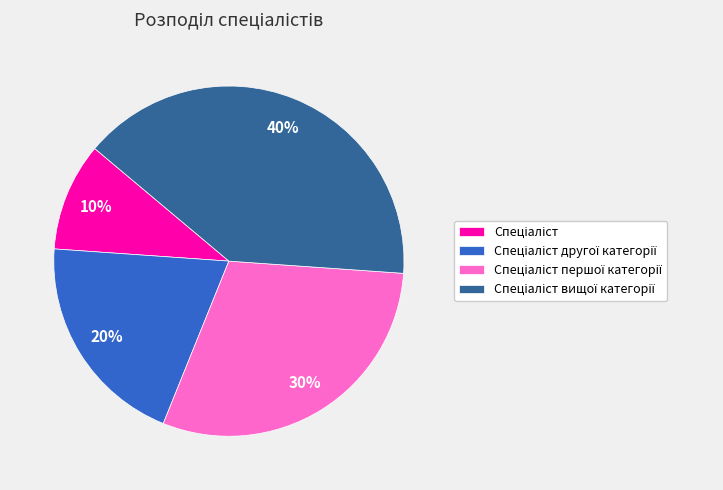

Does any single category account for the majority?

No